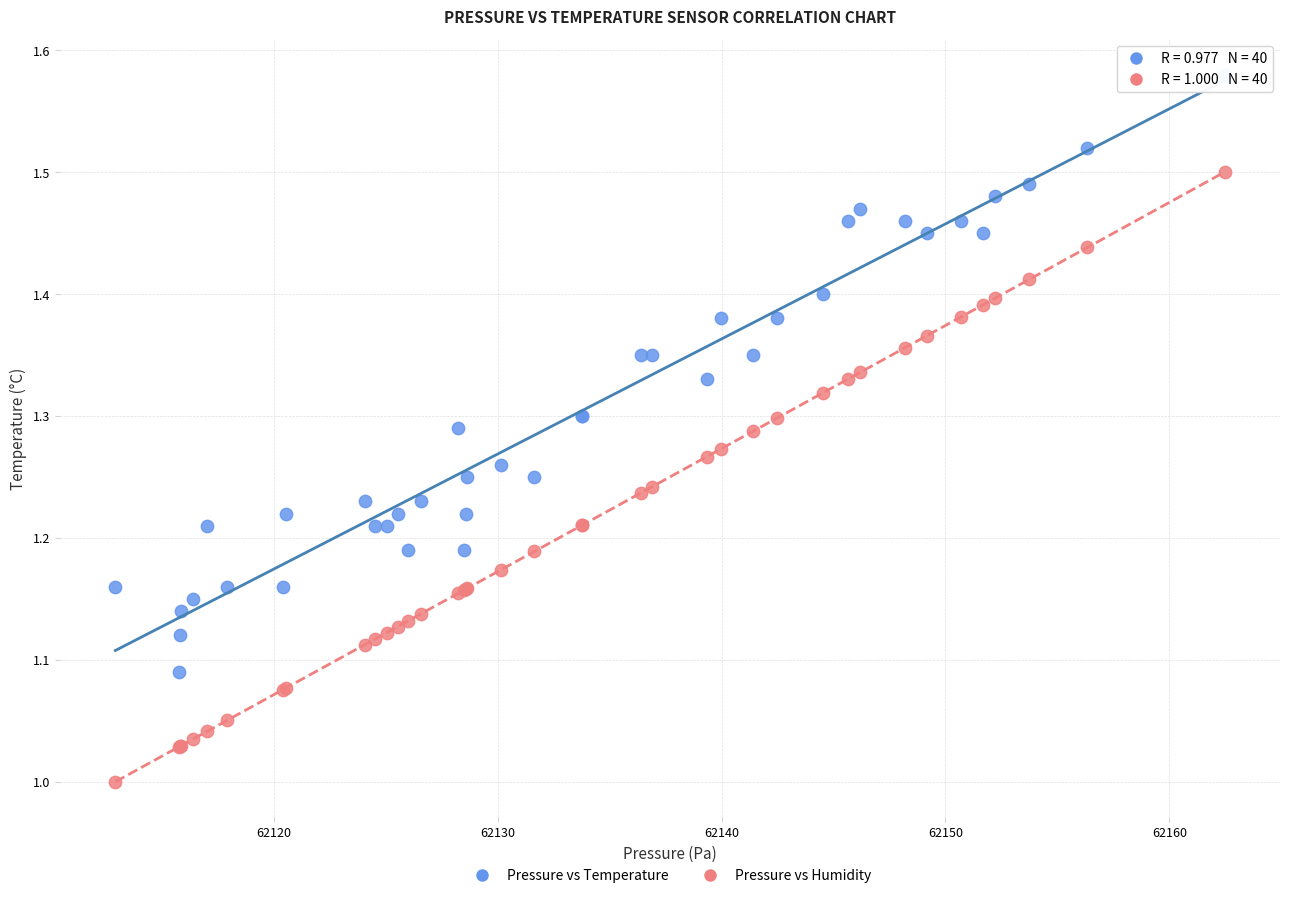

Which series contains the highest Y value?

Pressure vs Temperature